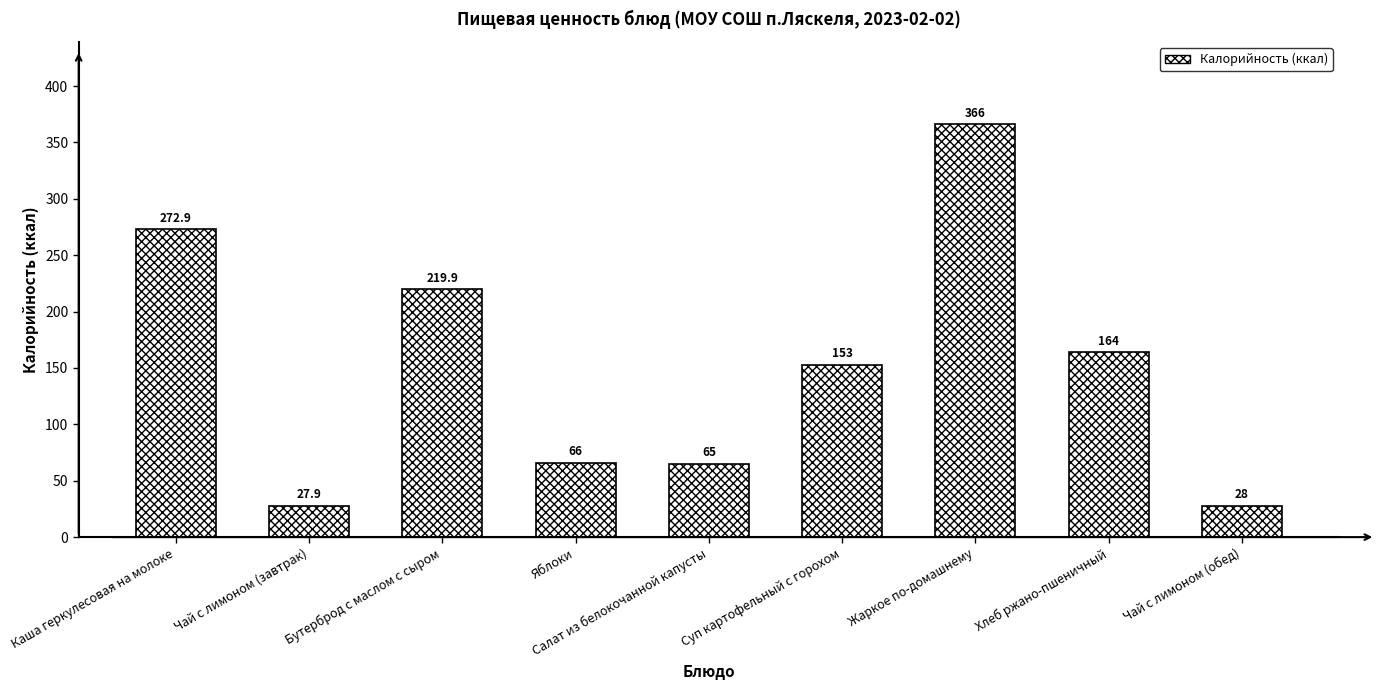

Reading left to right, extract all data points from this chart.

272.9	27.9	219.9	66.0	65.0	153.0	366.0	164.0	28.0